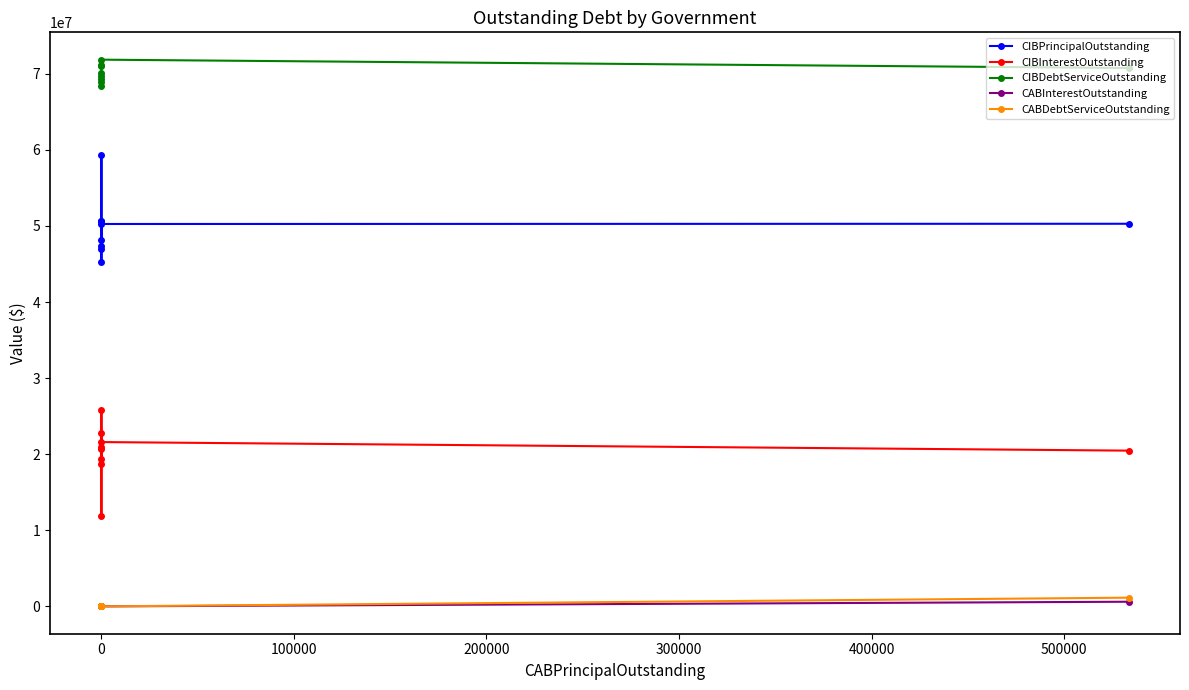

The value of CIBDebtServiceOutstanding at 0 is 71849683.6. True or false?

True